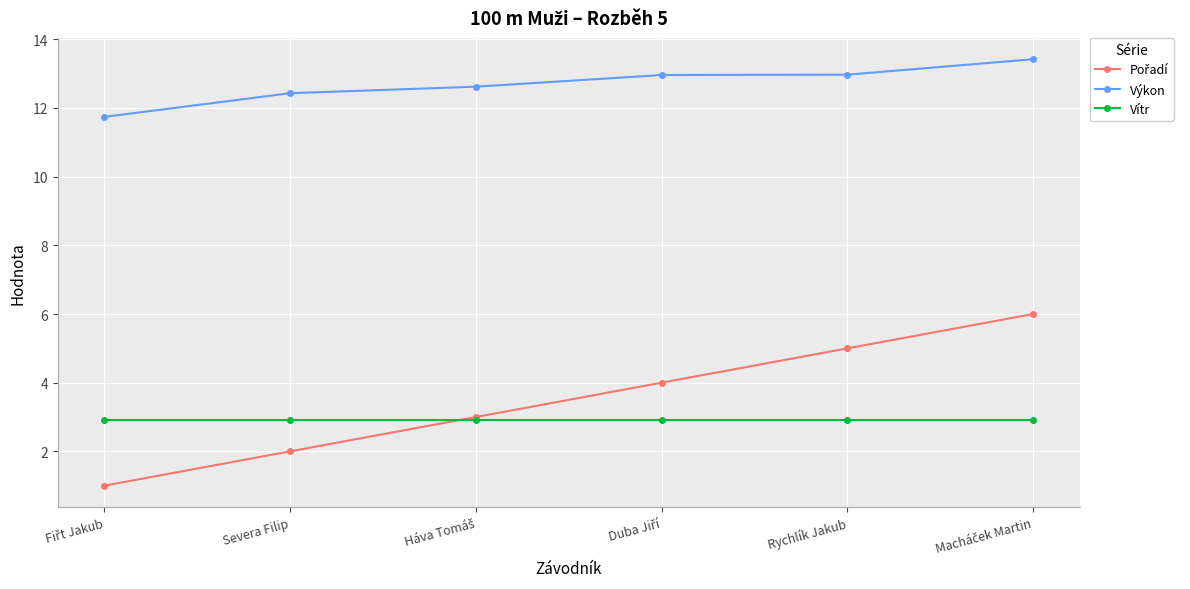

True or false: Výkon and Vítr cross at least once.

False